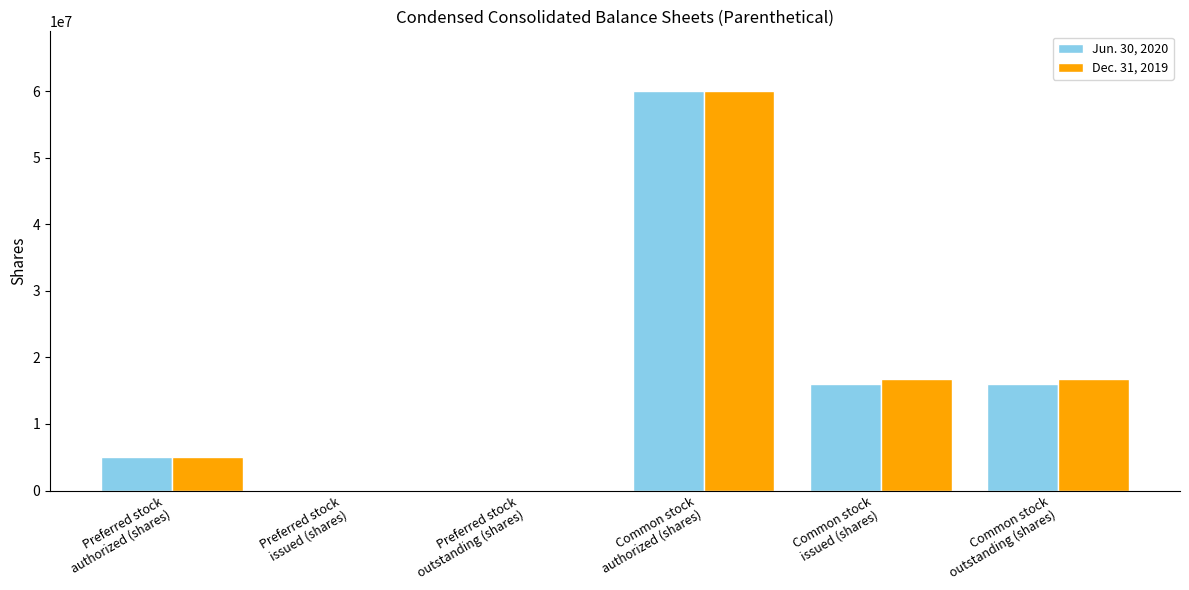

Reading left to right, transcribe all the data shown in this chart.

Jun. 30, 2020: 5000000	0	0	60000000	16071000	16071000
Dec. 31, 2019: 5000000	0	0	60000000	16823000	16823000